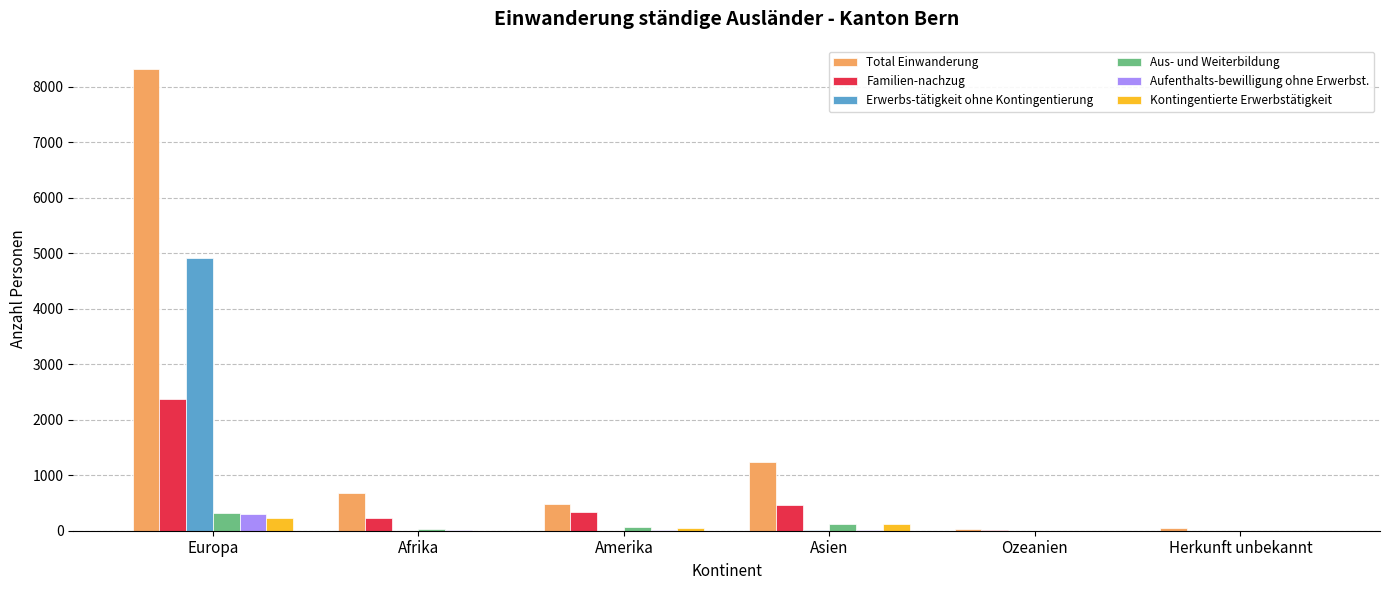

At which category does the chart reach its peak across all series?

Europa